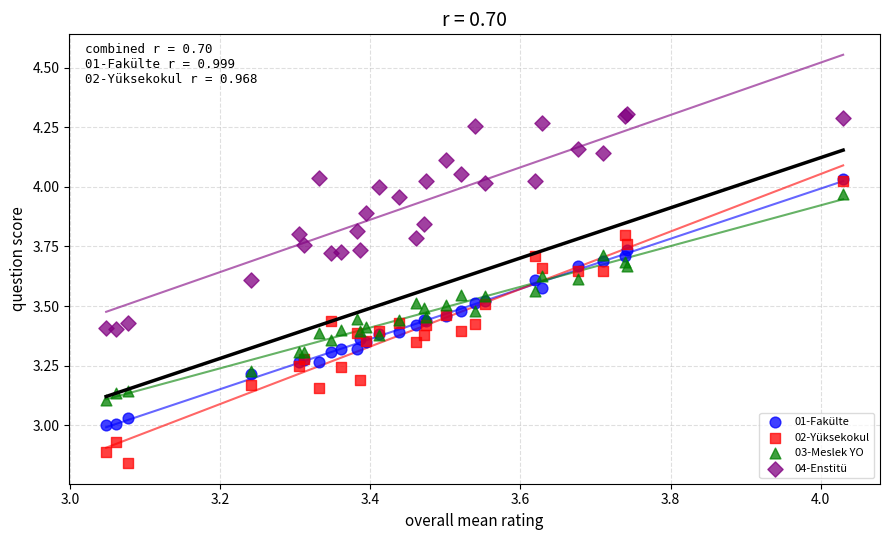

Which series has the widest spread of Y values?

02-Yüksekokul